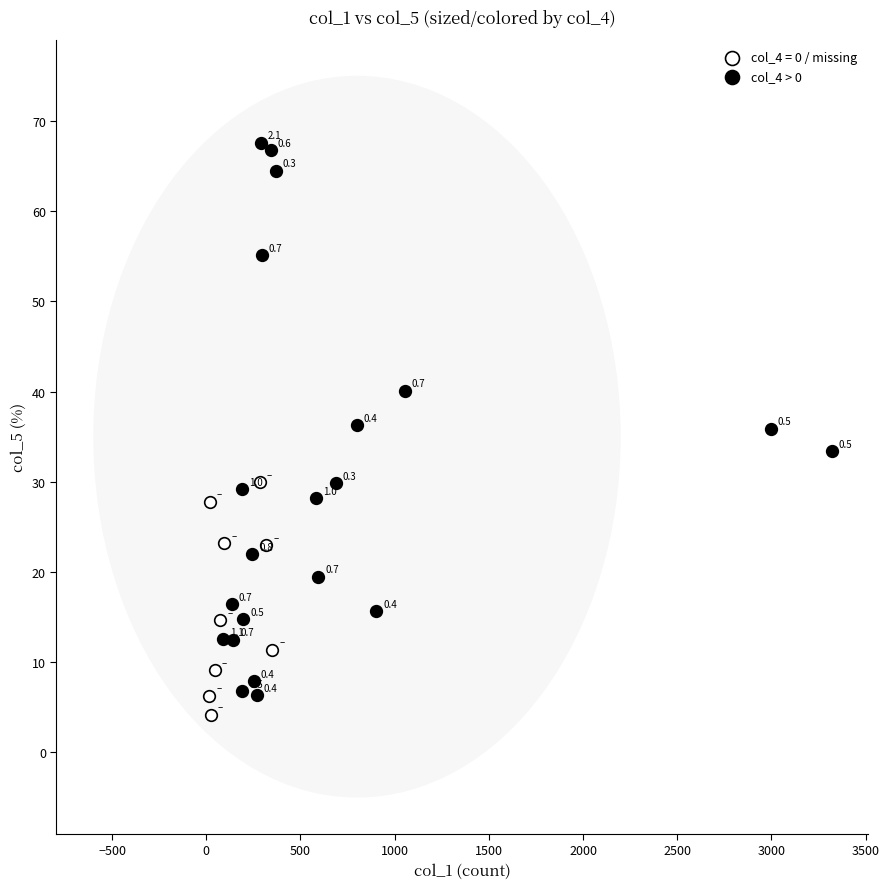

Which series reaches the minimum Y coordinate?

col_4 = 0 / missing